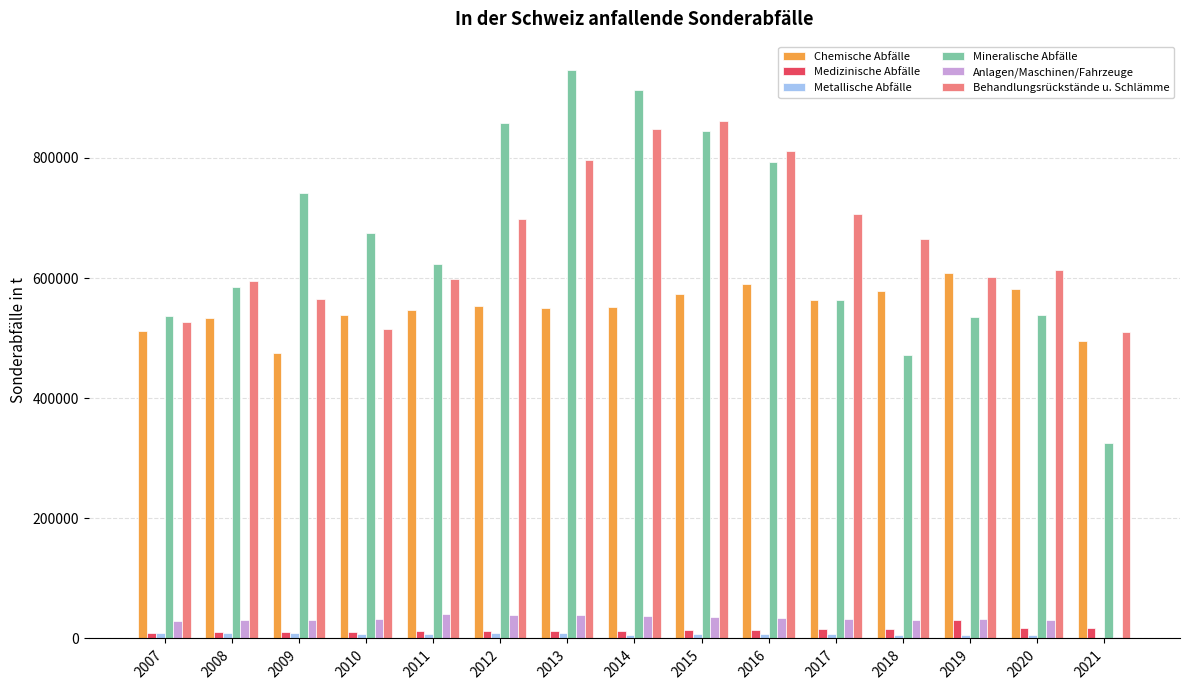

What is the highest value of the Chemische Abfälle series?

608500